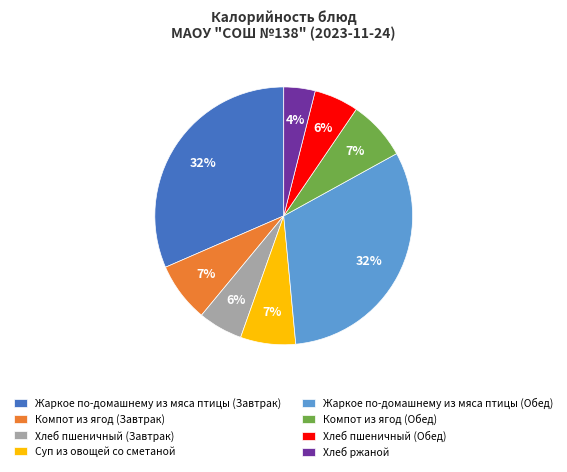

Between Хлеб пшеничный (Завтрак) and Суп из овощей со сметаной, which is larger?

Суп из овощей со сметаной